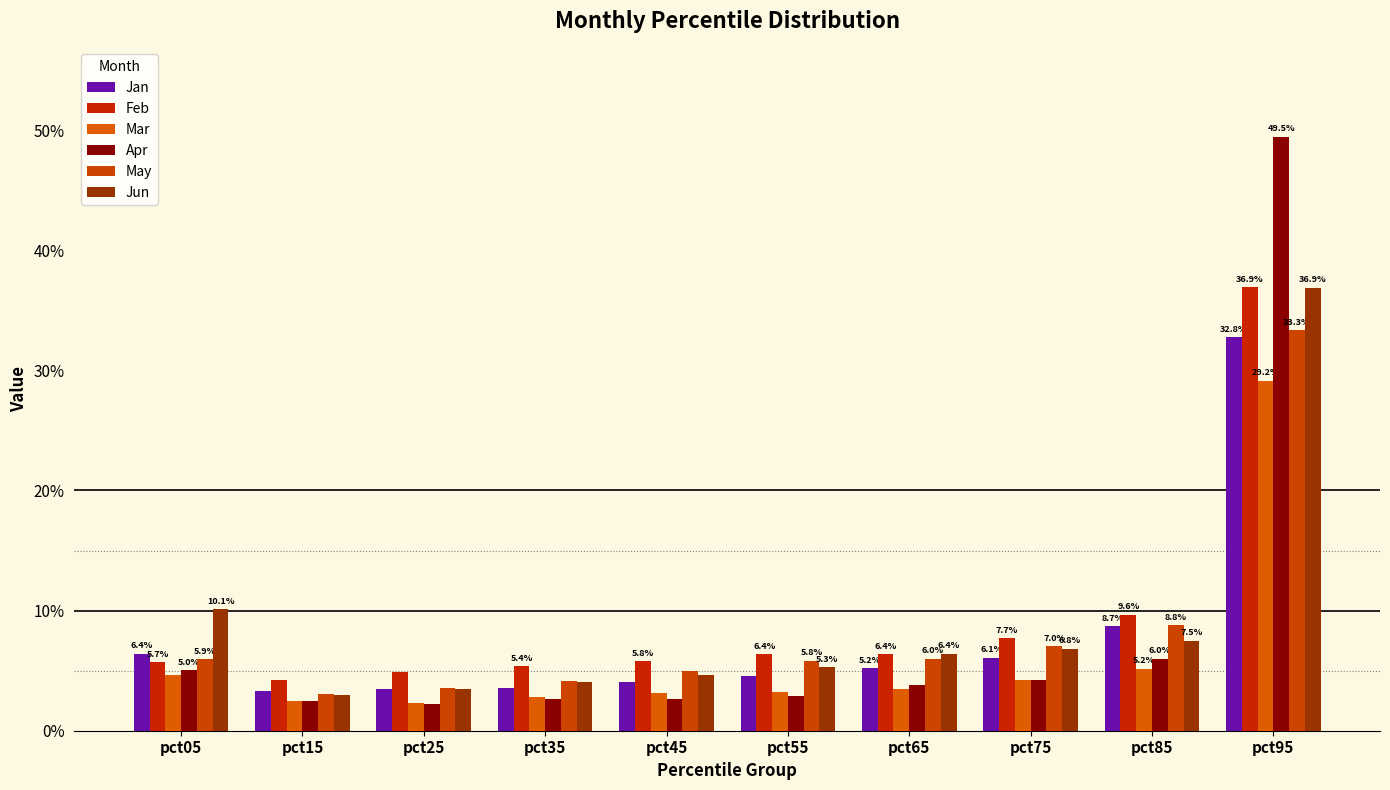

At which label does Jan reach its minimum?

pct15